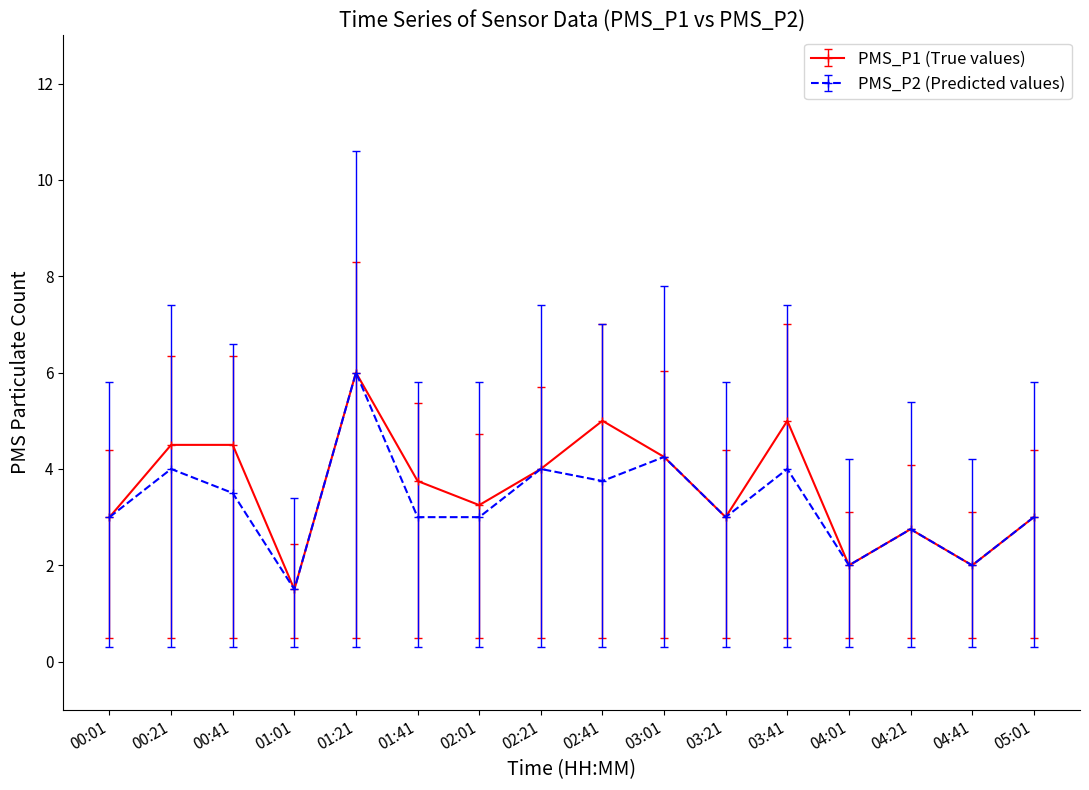

What is the label of the 5th point from the left?

01:21